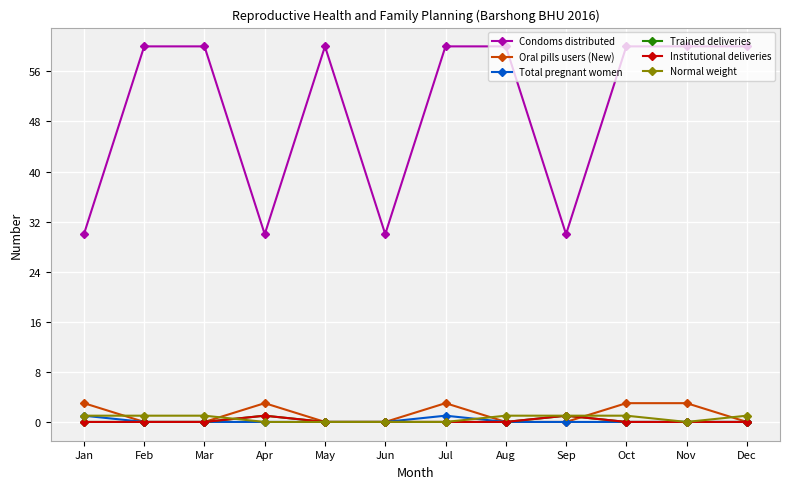

What is the maximum value for Oral pills users (New)?

3